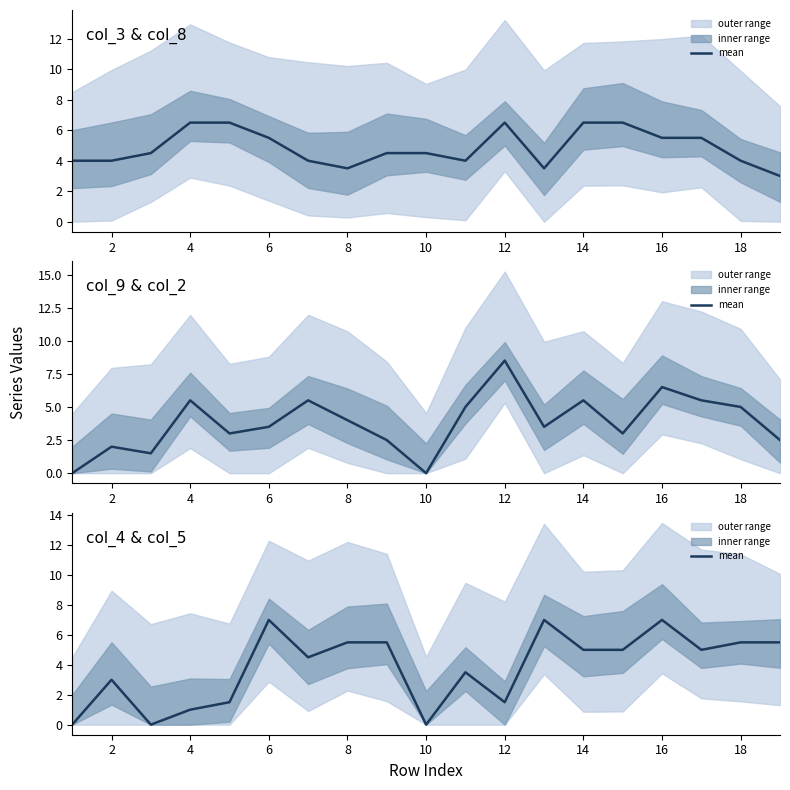

What is the difference between the maximum and minimum values?

7.0